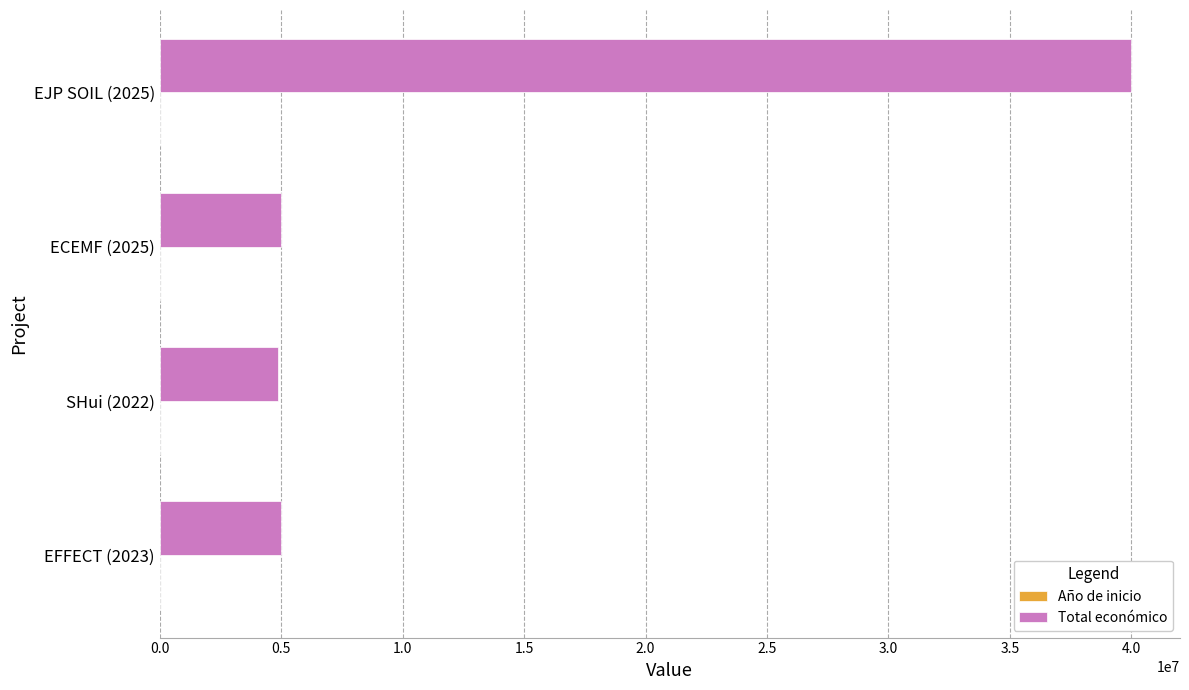

At which category is the sum across all series the highest?

EJP SOIL (2025)